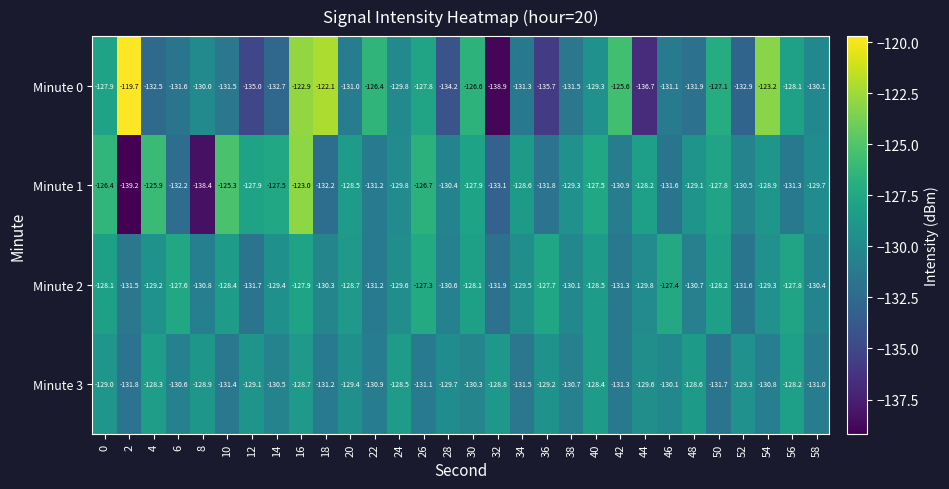

Which series has the largest range (max minus min)?

Minute 0